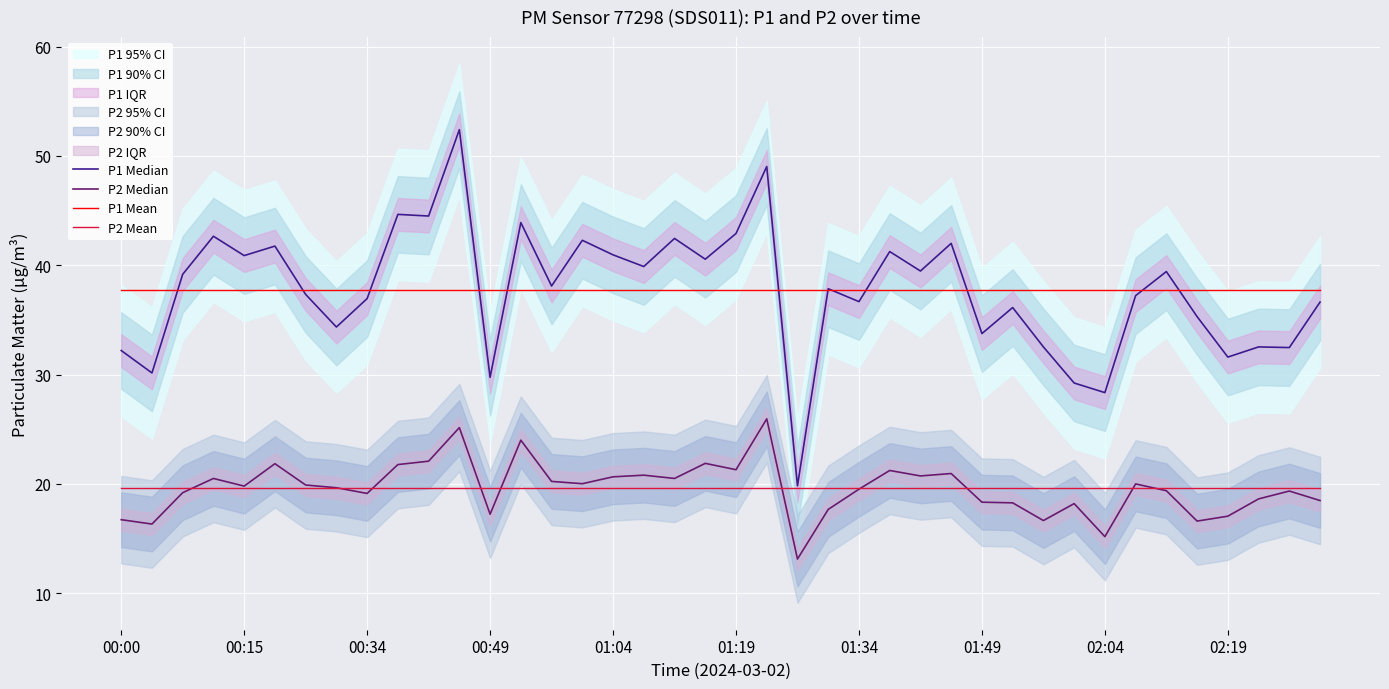

True or false: P1 Mean and P1 Median intersect in this chart.

True